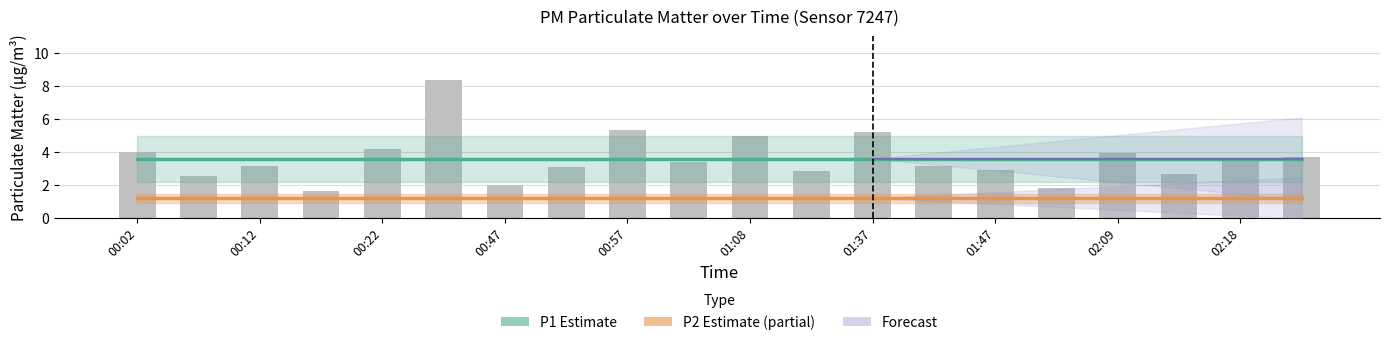

Reading right to left, list all the values displayed in this chart.

3.7	3.6	2.6	3.9	1.8	2.9	3.1	5.2	2.8	4.9	3.4	5.3	3.1	2.0	8.4	4.2	1.6	3.1	2.5	4.0